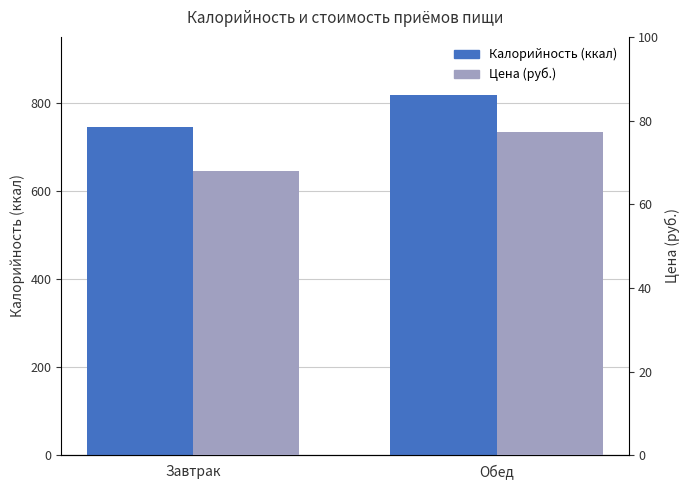

The value of Калорийность (ккал) at Завтрак is 744.3. True or false?

True